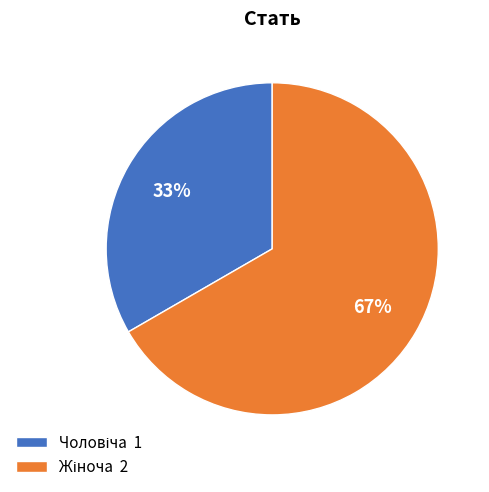

How many segments does this pie chart have?

2